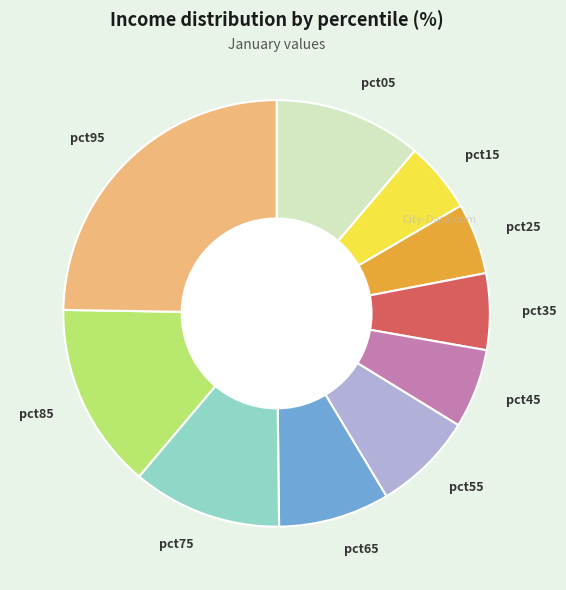

Do pct95 and pct25 together represent more than half of the pie?

No